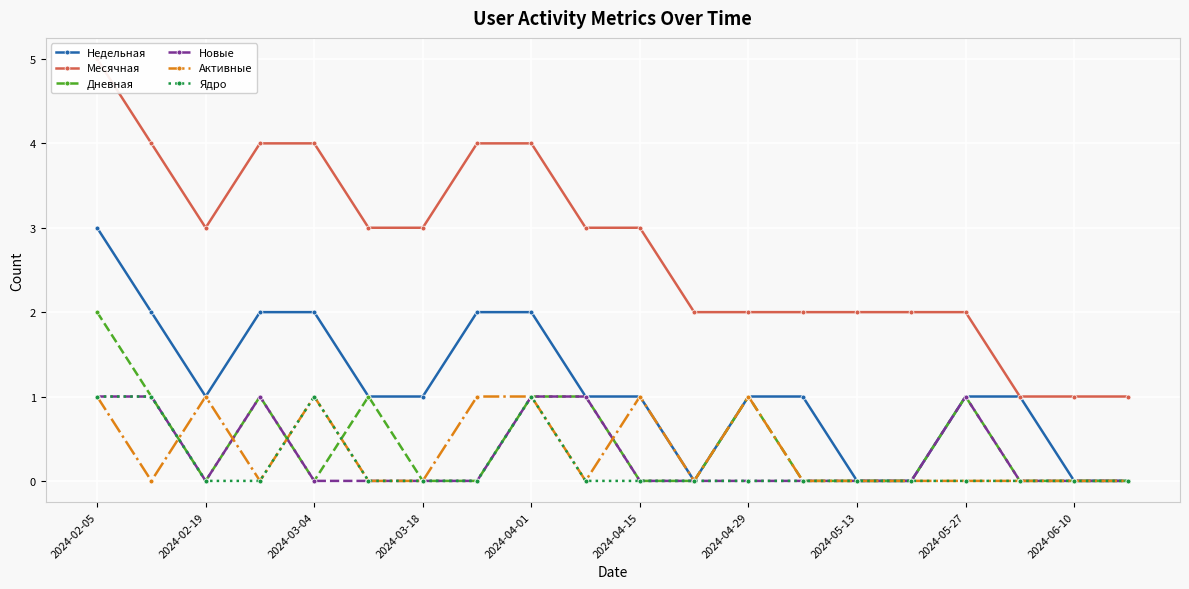

True or false: Дневная has more than 0 points higher than both neighbors.

True